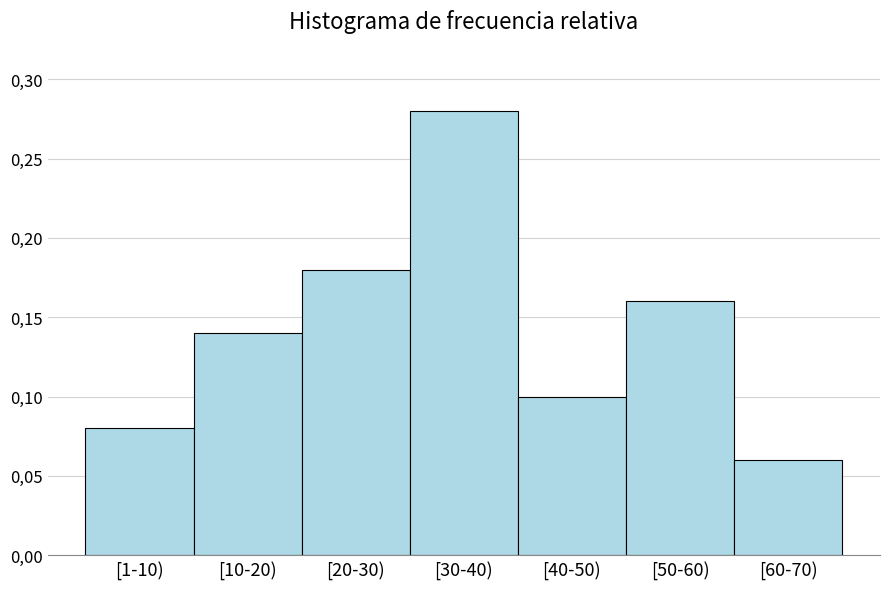

Are the bars horizontal?

No